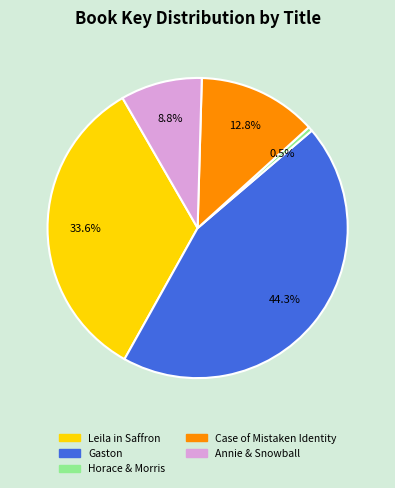

Is there any slice that represents more than half of the pie?

No